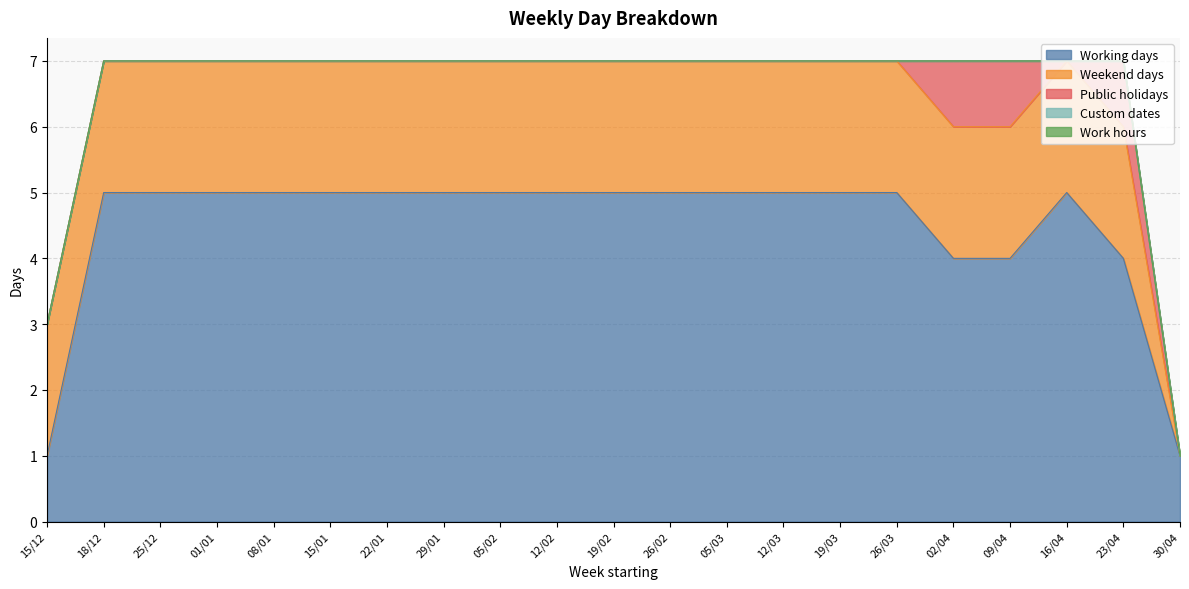

How many data points does each series have?

21